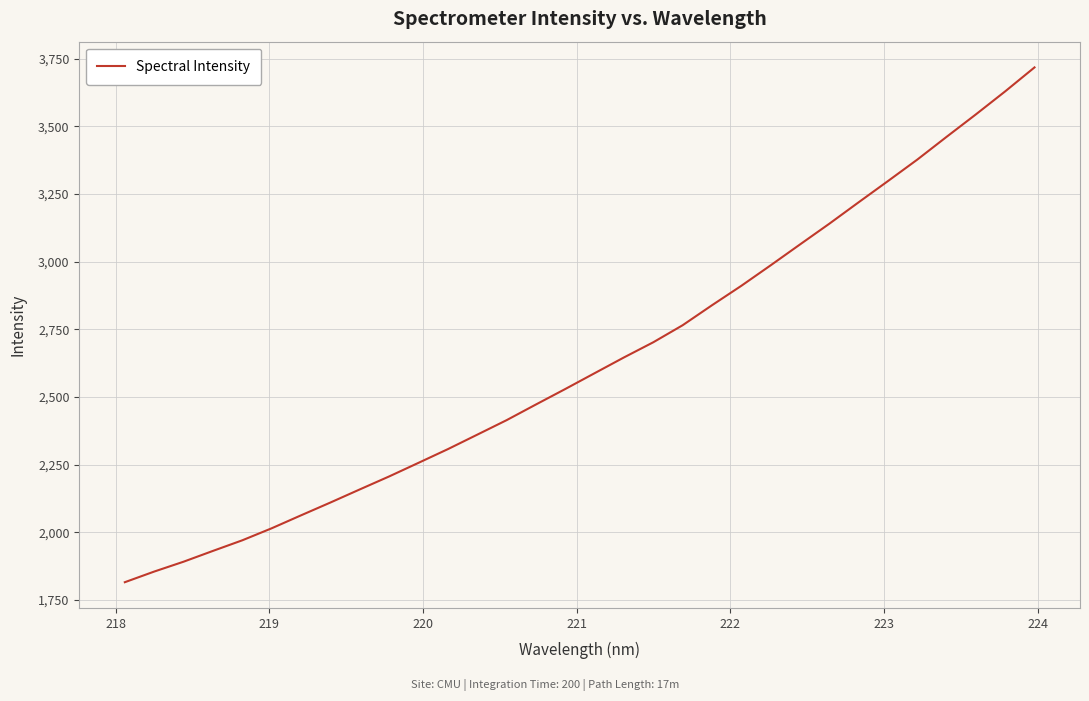

What is the smallest value displayed?

1815.5